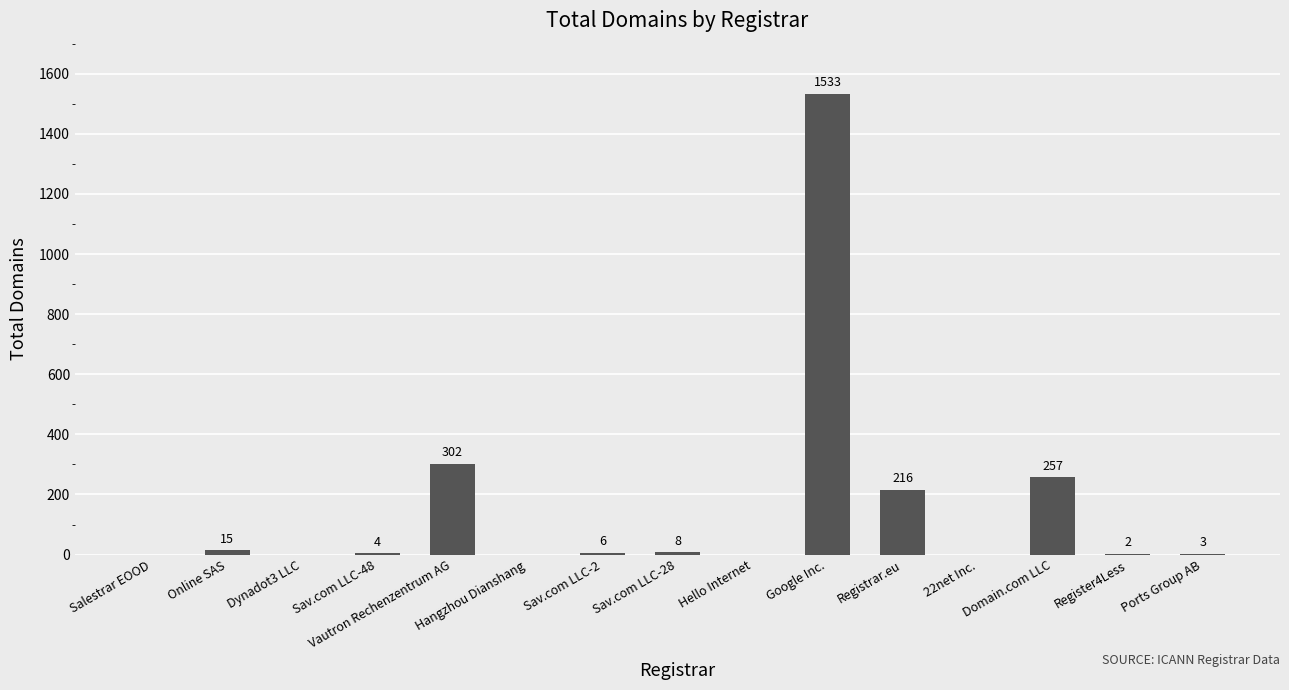

Are the bars horizontal?

No